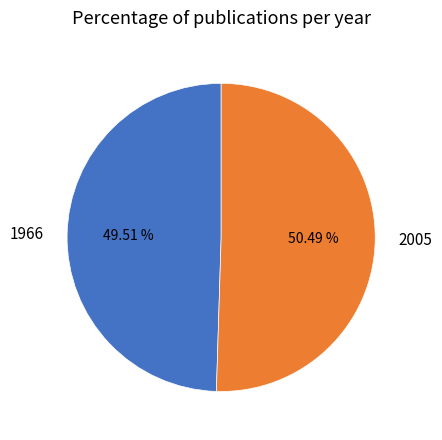

Which slice is the largest?

2005